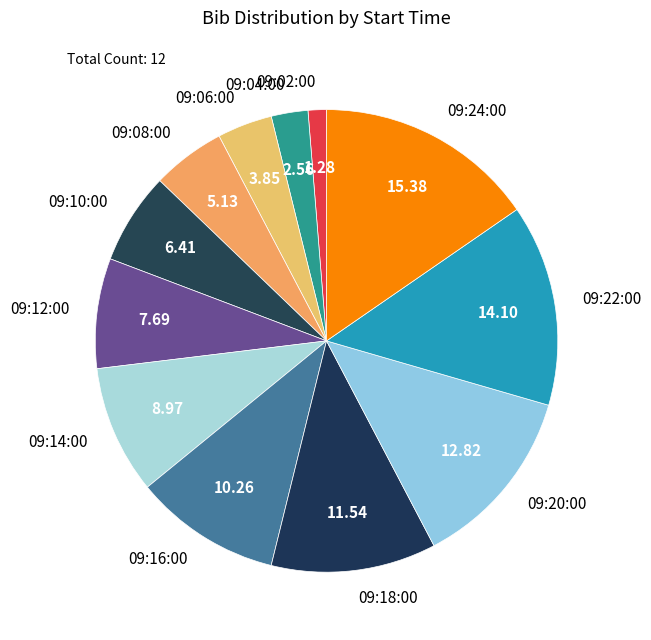

The 09:24:00 slice represents 24% of the pie. True or false?

False